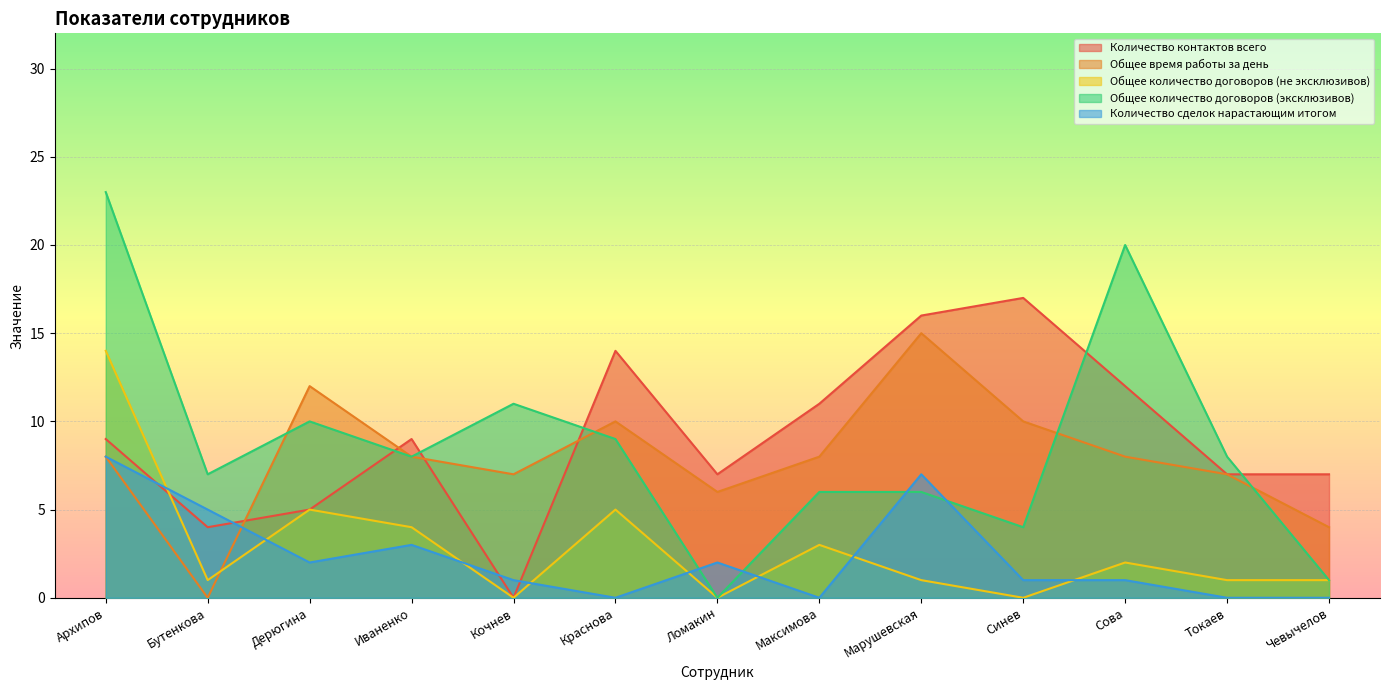

What is the sum of the Общее количество договоров (не эксклюзивов) values at Кочнев and Бутенкова?

1